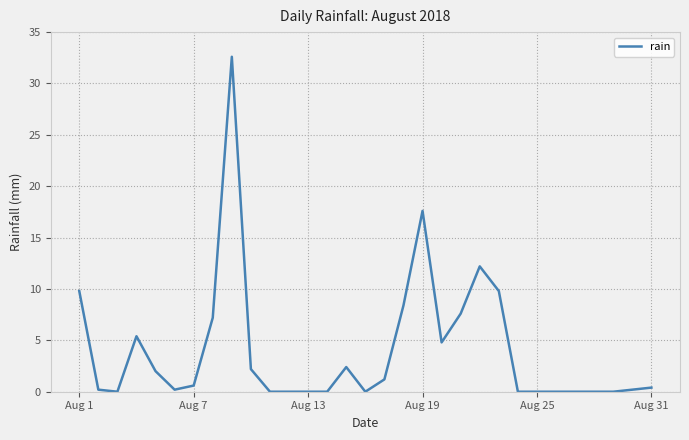

Reading left to right, transcribe all the data shown in this chart.

9.8	0.2	0.0	5.4	2.0	0.2	0.6	7.2	32.6	2.2	0.0	0.0	0.0	0.0	2.4	0.0	1.2	8.4	17.6	4.8	7.6	12.2	9.8	0.0	0.0	0.0	0.0	0.0	0.0	0.2	0.4